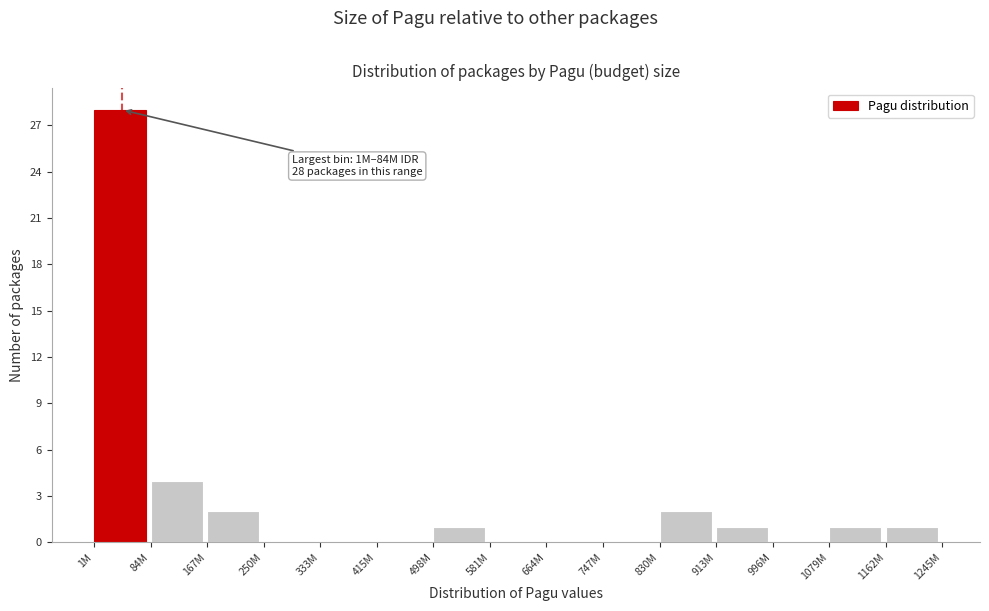

Is it true that the value at 1M is 43?

False